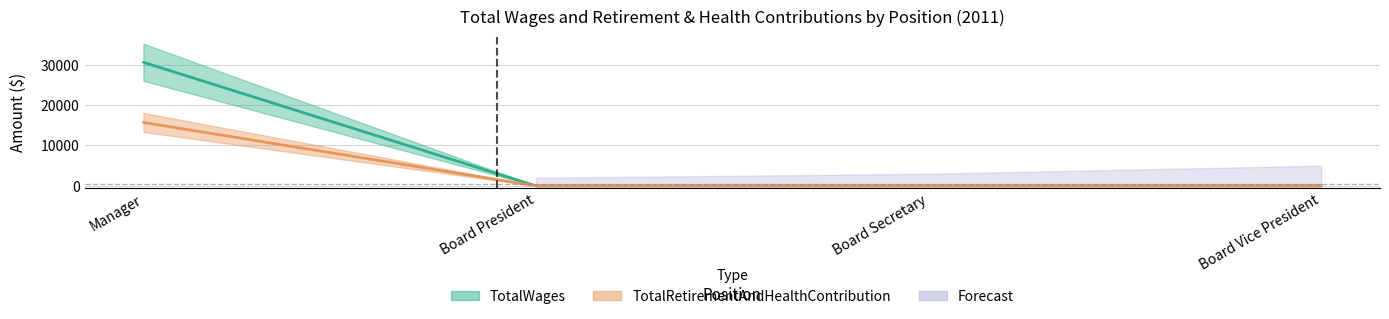

What is the difference between the highest and lowest values at Manager?

14899